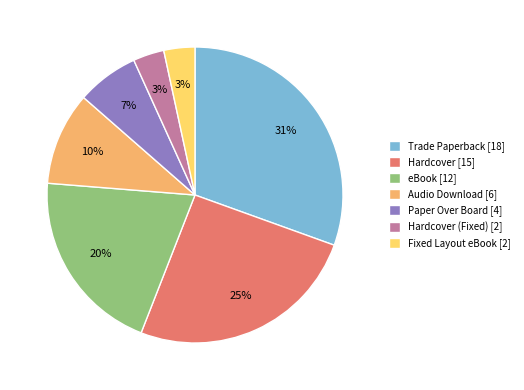

True or false: Audio Download [6] accounts for 10% of the total.

True